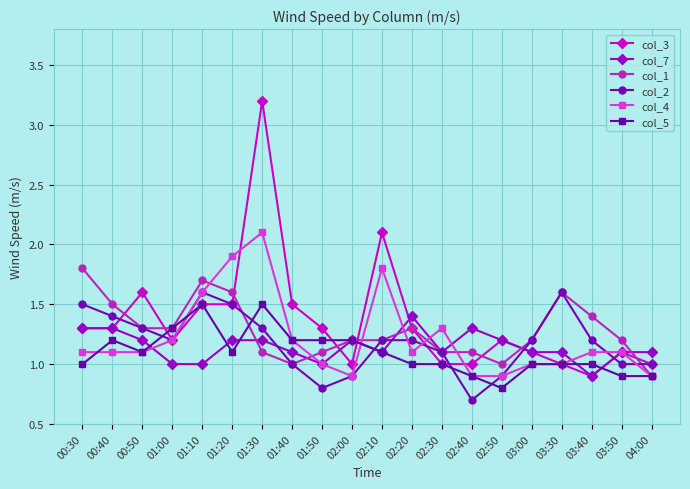

How many lines are shown in the chart?

6